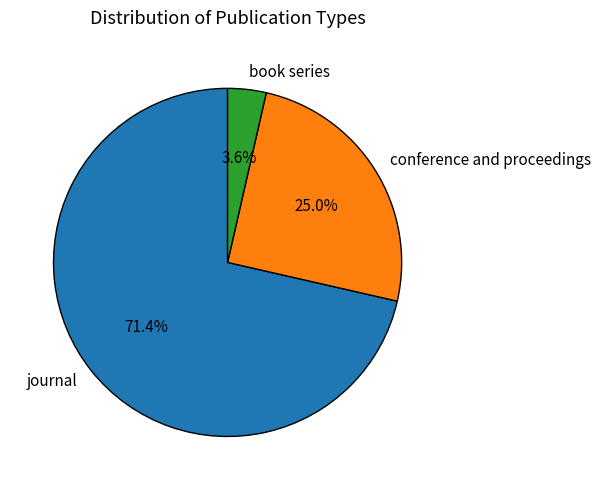

What portion of the pie excludes journal?

28.6%